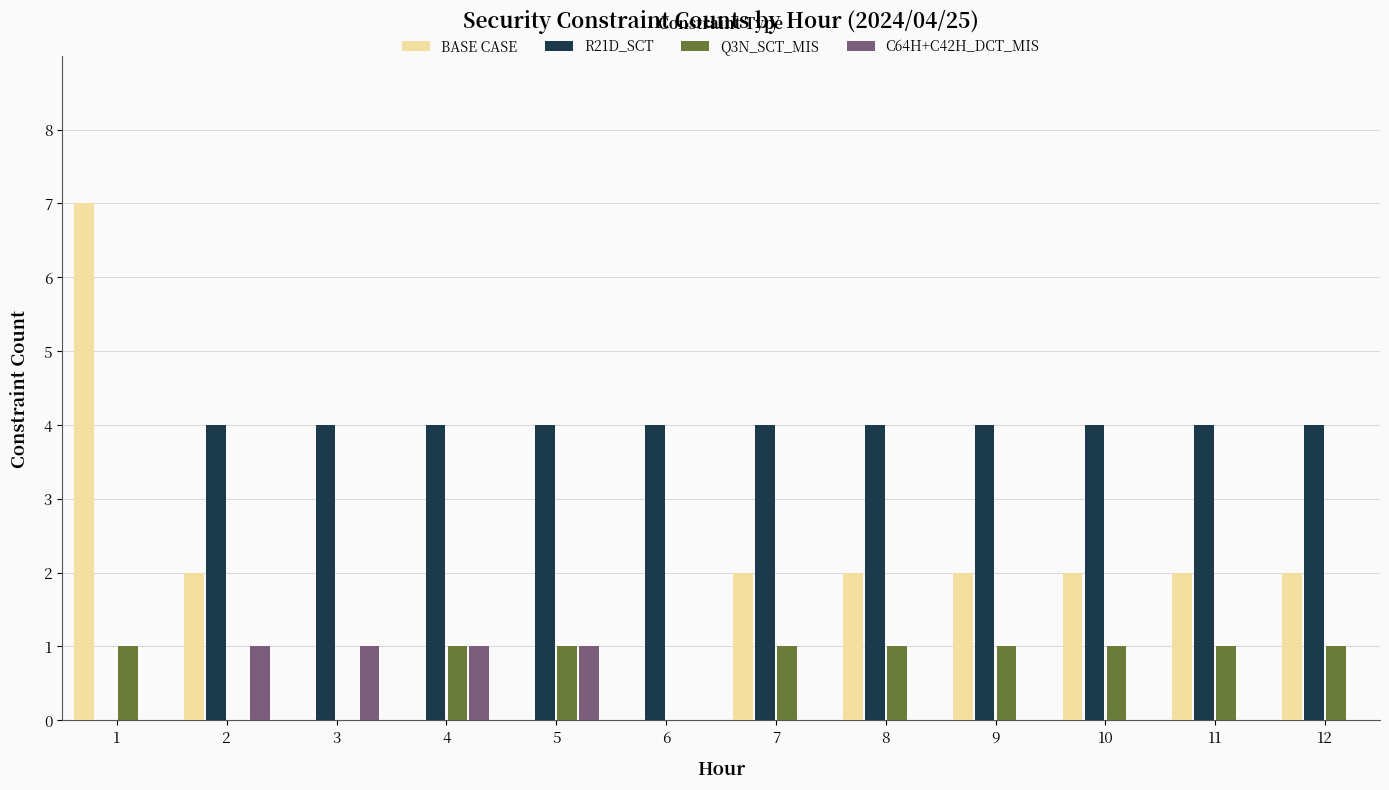

Reading left to right, what are all the values shown in this chart?

BASE CASE: 1=7	2=2	3=0	4=0	5=0	6=0	7=2	8=2	9=2	10=2	11=2	12=2
R21D_SCT: 1=0	2=4	3=4	4=4	5=4	6=4	7=4	8=4	9=4	10=4	11=4	12=4
Q3N_SCT_MIS: 1=1	2=0	3=0	4=1	5=1	6=0	7=1	8=1	9=1	10=1	11=1	12=1
C64H+C42H_DCT_MIS: 1=0	2=1	3=1	4=1	5=1	6=0	7=0	8=0	9=0	10=0	11=0	12=0